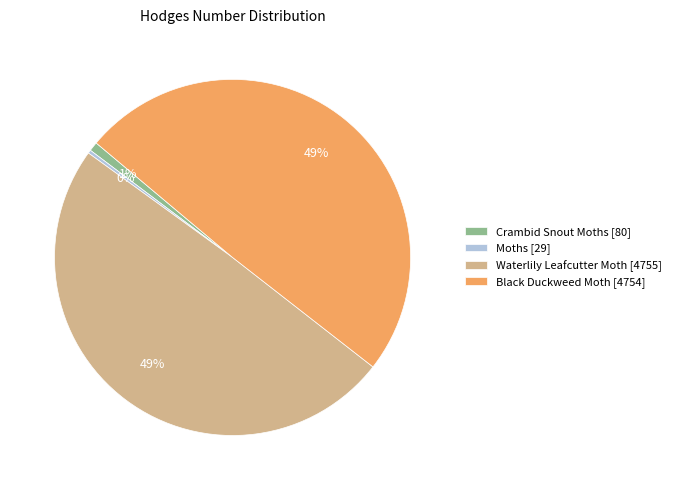

Is Moths the majority of the pie?

No